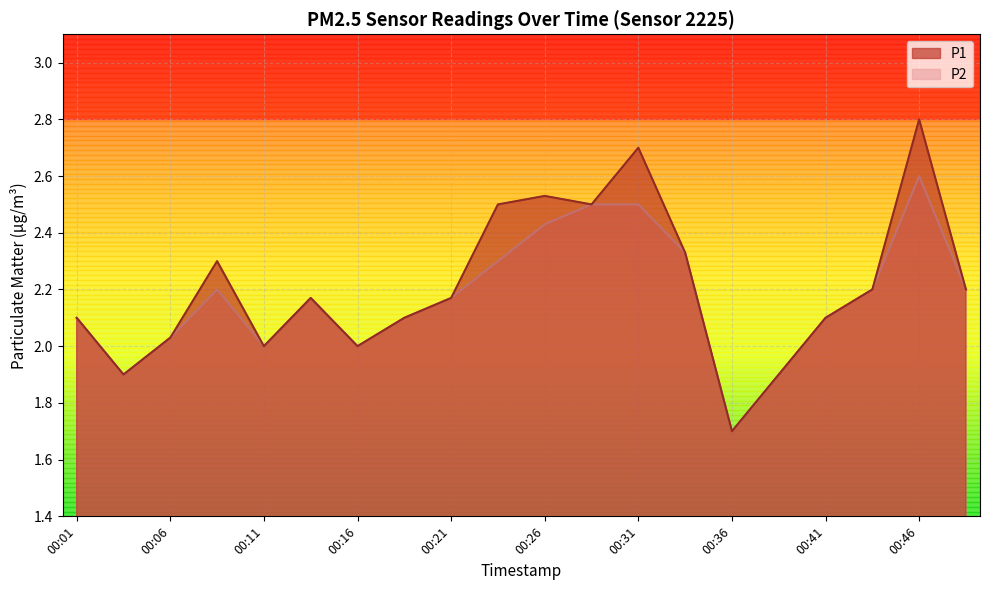

Count the number of data series in this chart.

2